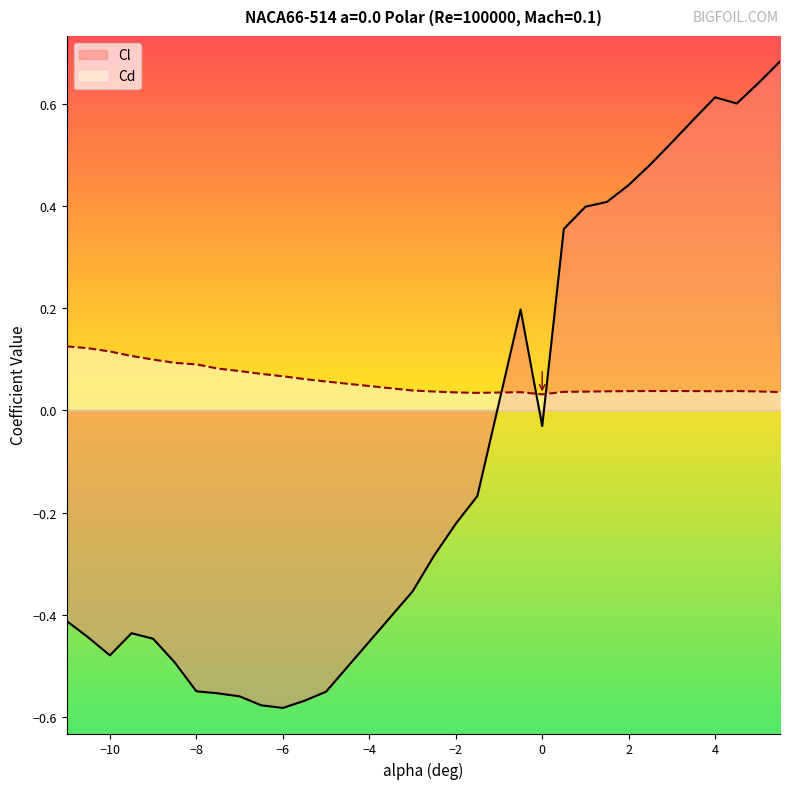

What is the label of the 22nd point from the left?

1.5